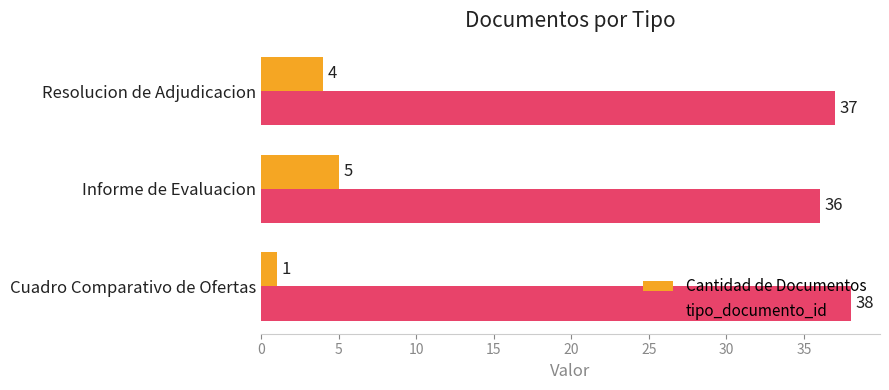

Which series has the largest total across all categories?

tipo_documento_id